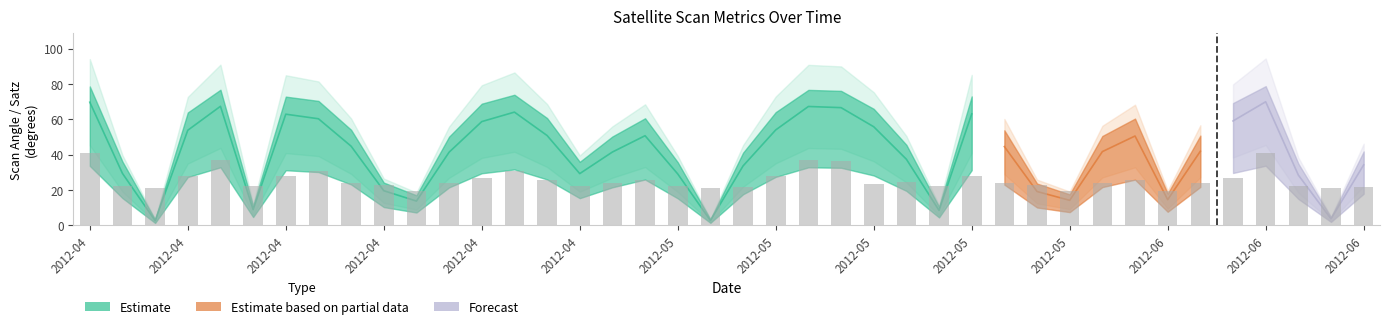

Reading left to right, list all the values displayed in this chart.

satz: 69.7	29.4	2.7	53.9	67.4	8.9	63.0	60.4	44.8	19.6	13.8	41.4	58.8	64.1	50.9	29.3	41.5	50.8	29.1	2.8	33.7	54.0	67.3	66.7	55.8	37.5	8.5	63.1	44.6	19.2	14.2	41.8	50.6	14.6	42.0	59.1	70.0	28.5	3.7	34.3
scan_angle: 56.2	25.8	2.4	45.7	54.9	7.9	52.1	50.3	38.6	17.3	12.2	35.9	49.2	52.8	43.4	25.7	36.0	43.3	25.5	2.4	29.4	45.8	54.8	54.4	47.1	32.6	7.5	52.1	38.5	16.9	12.5	36.1	43.2	12.9	36.3	49.5	56.3	25.0	3.3	29.9
rade9_bin_mdn: 0.5	0.3	0.3	0.3	0.5	0.3	0.3	0.4	0.3	0.3	0.2	0.3	0.3	0.4	0.3	0.3	0.3	0.3	0.3	0.3	0.3	0.3	0.5	0.5	0.3	0.3	0.3	0.3	0.3	0.3	0.2	0.3	0.3	0.2	0.3	0.3	0.5	0.3	0.3	0.3
dnbrad: 0.6	0.3	0.3	0.3	1.1	0.2	0.3	0.3	0.4	0.3	0.3	0.4	0.3	0.1	0.4	0.5	0.3	0.1	0.3	0.3	0.2	0.3	0.5	0.4	0.3	0.1	0.3	0.5	0.2	0.2	0.3	0.3	0.1	0.2	0.3	0.2	0.9	0.1	0.5	0.5